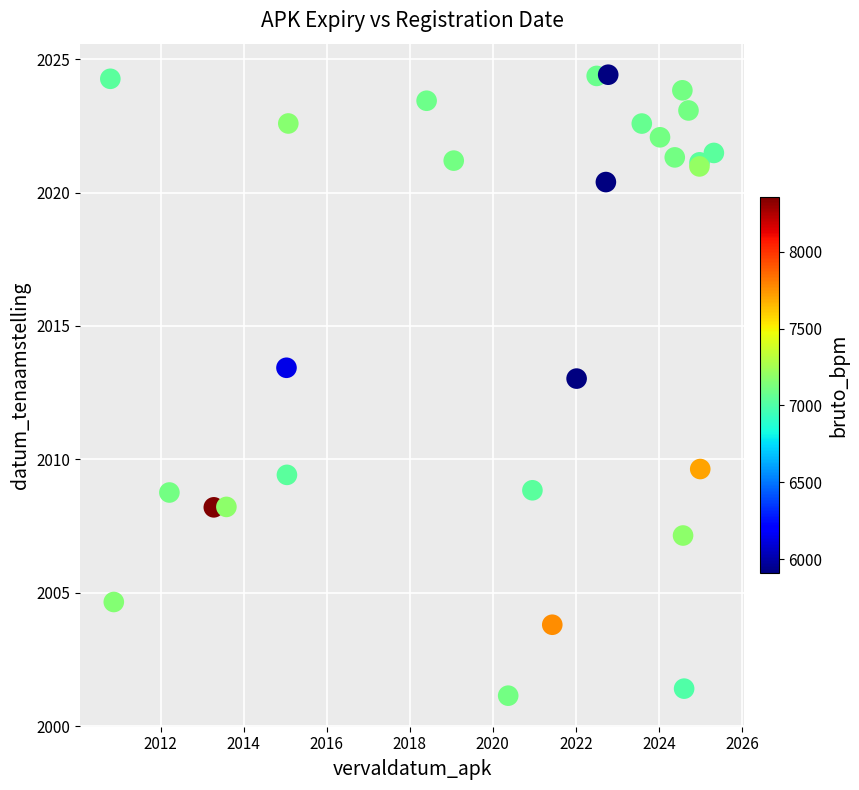

What Y value in the scatter plot is closest to 2012?

2013.0